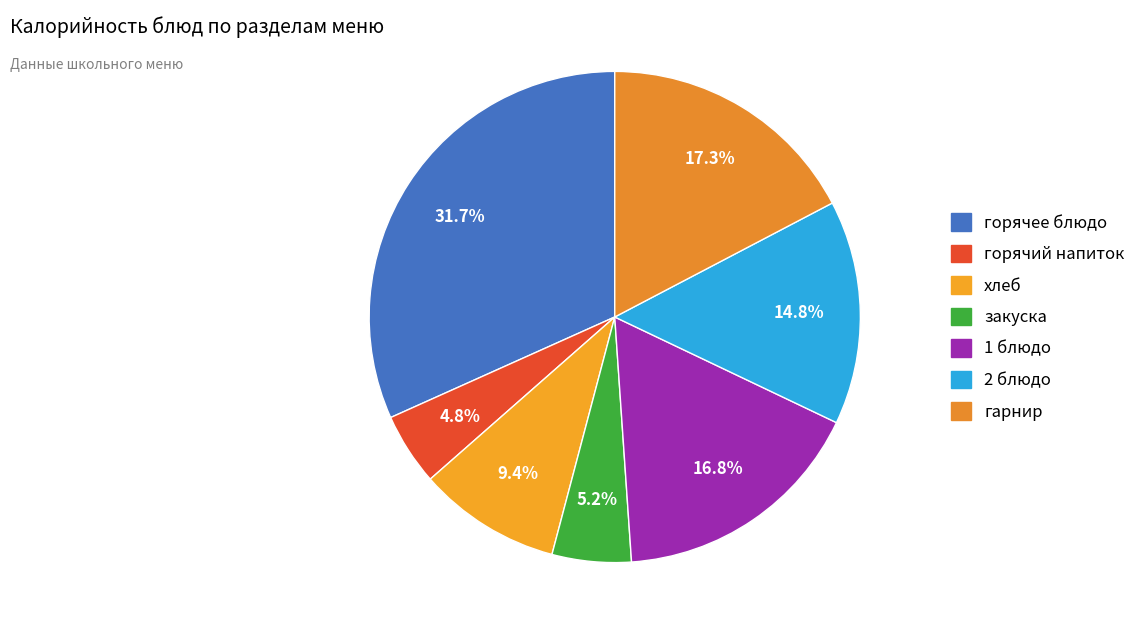

Which slice is the largest?

горячее блюдо